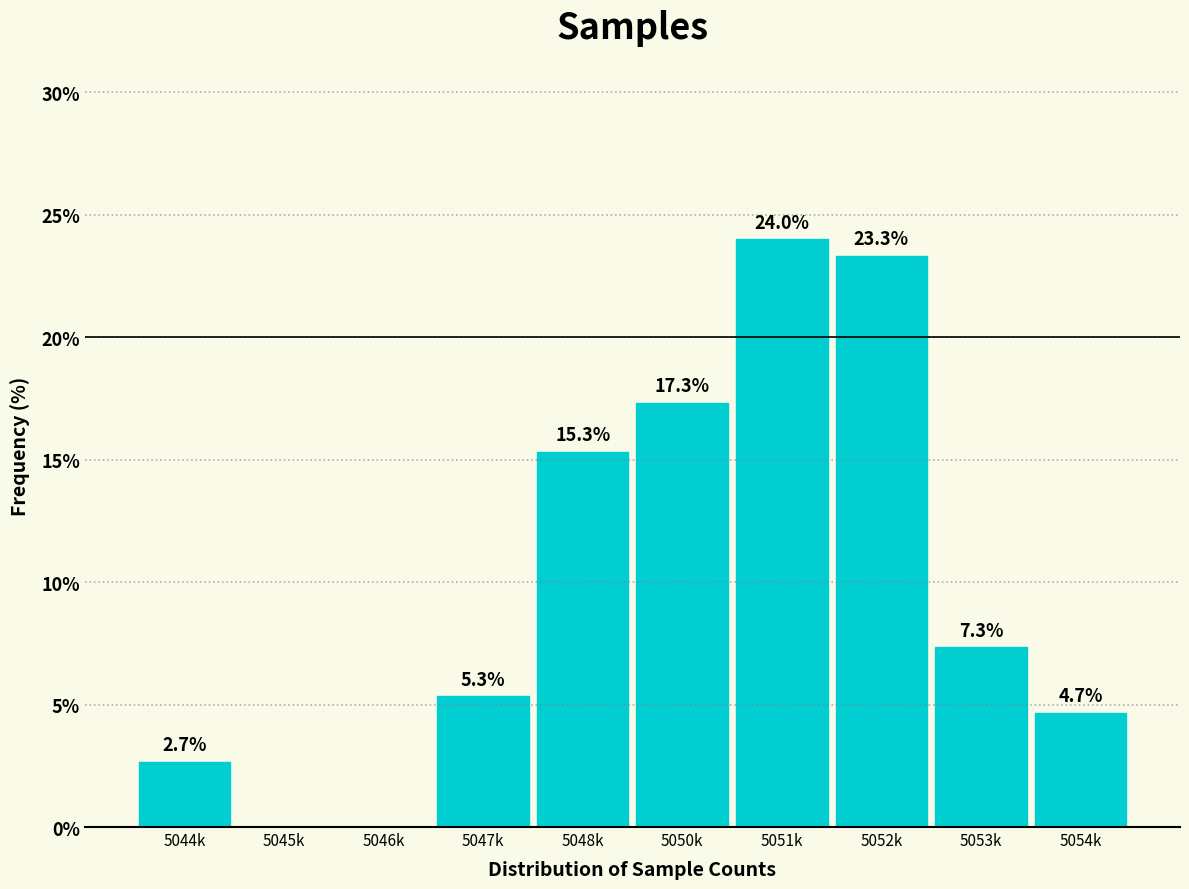

Reading left to right, what are all the values shown in this chart?

5044k=2.7	5045k=0.0	5046k=0.0	5047k=5.3	5048k=15.3	5050k=17.3	5051k=24.0	5052k=23.3	5053k=7.3	5054k=4.7